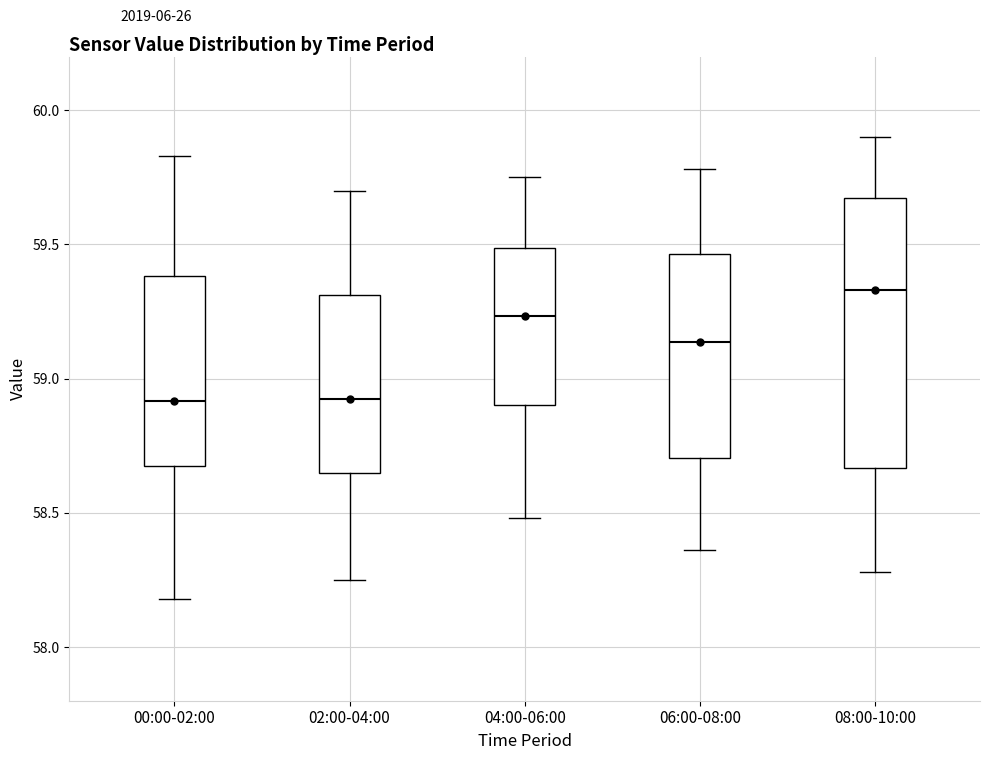

Reading left to right, transcribe this box plot: for each box, give where its median line is, the range the box spans, and where its two whiskers end, as read against the y-axis. The values are not printed on the chart, so give them approximately, as read against the axis.

00:00-02:00: median 58.90, box 58.70 to 59.40, whiskers 58.20 to 59.85
02:00-04:00: median 58.95, box 58.65 to 59.30, whiskers 58.25 to 59.70
04:00-06:00: median 59.25, box 58.90 to 59.50, whiskers 58.50 to 59.75
06:00-08:00: median 59.15, box 58.70 to 59.45, whiskers 58.35 to 59.80
08:00-10:00: median 59.35, box 58.65 to 59.65, whiskers 58.30 to 59.90